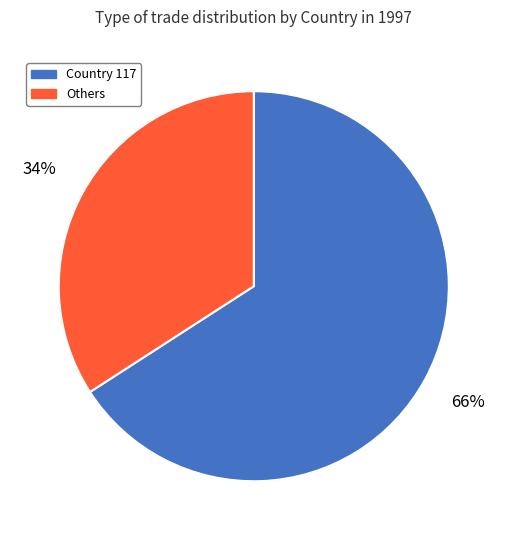

Is there a majority slice in this chart?

Yes